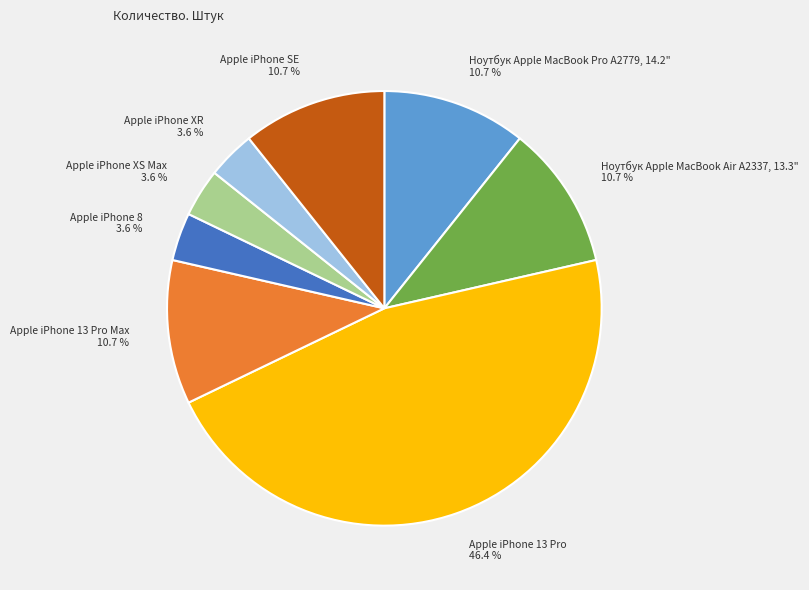

To the nearest percent, what is the difference between the Apple iPhone XR and Ноутбук Apple MacBook Air A2337, 13.3" slice percentages?

7%